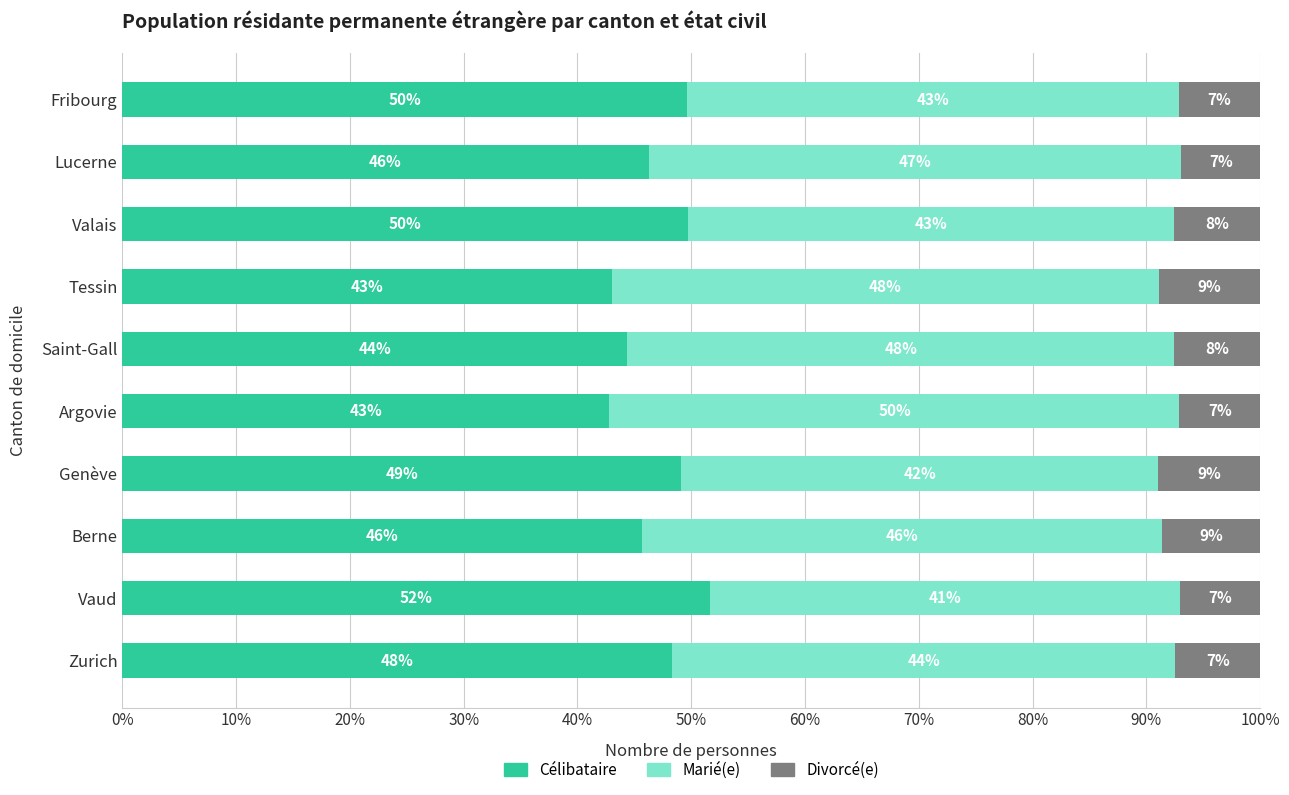

What value does the Célibataire series have at Lucerne?

46.3